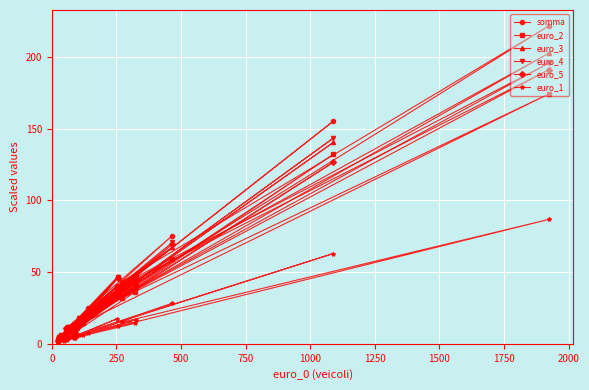

What is the maximum value for euro_3?

202.8